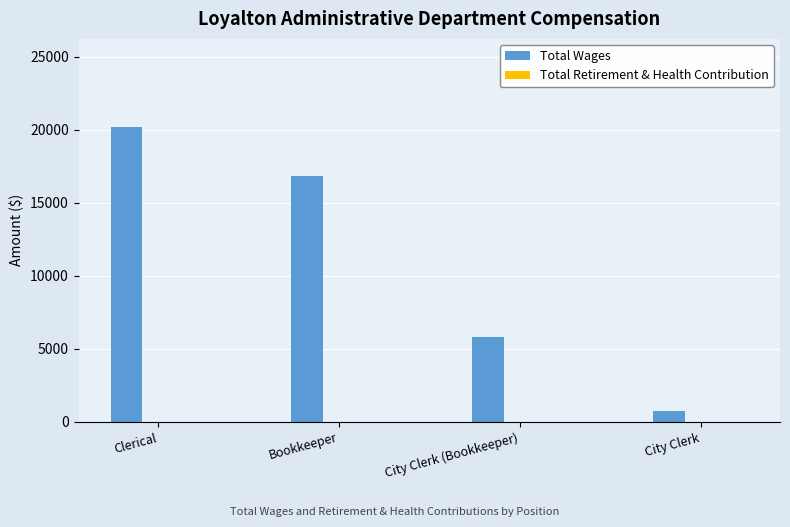

List the labels in order of value, largest first.

Clerical, Bookkeeper, City Clerk (Bookkeeper), City Clerk